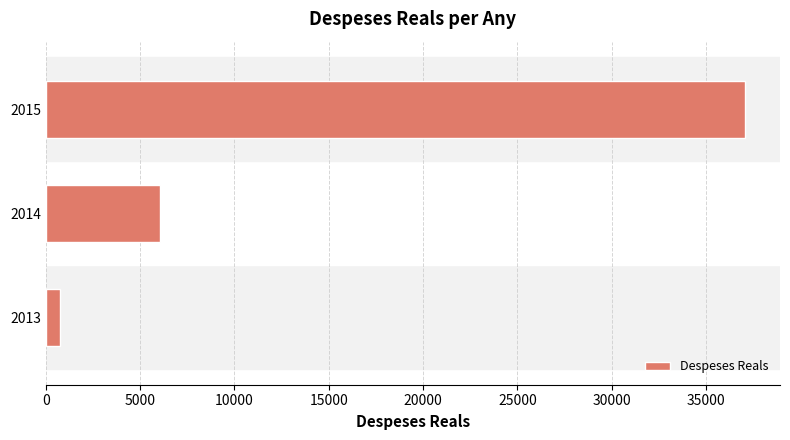

Does the chart contain stacked bars?

No